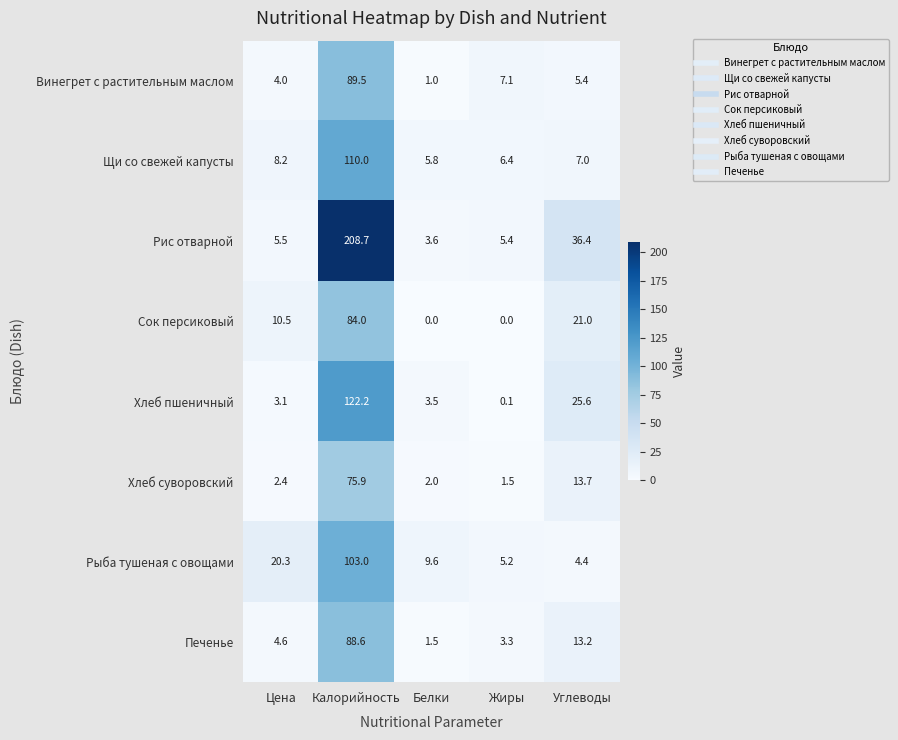

What is the sum of the Винегрет с растительным маслом values at Углеводы and Жиры?

12.5